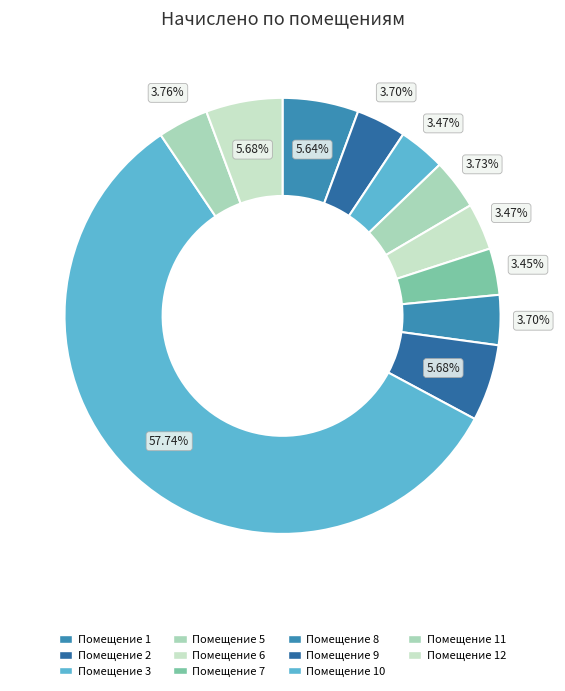

What is the majority slice?

10